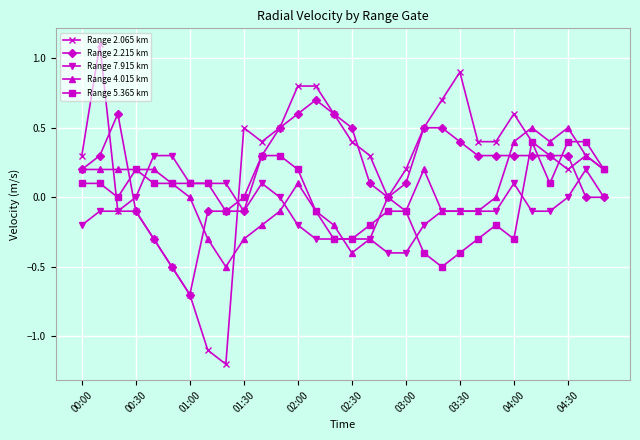

What are all the series names shown in the legend?

Range 2.065 km, Range 2.215 km, Range 7.915 km, Range 4.015 km, Range 5.365 km